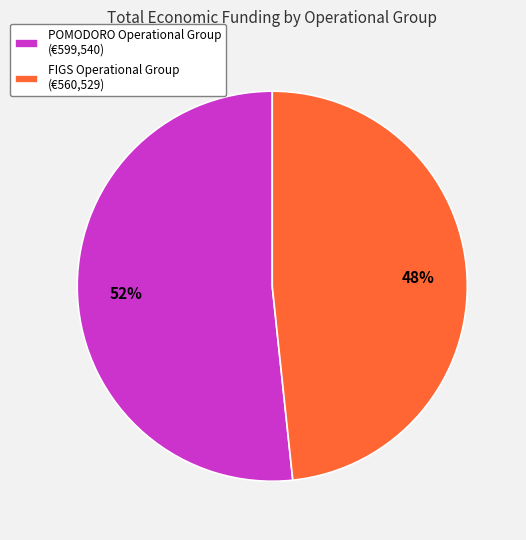

True or false: POMODORO Operational Group accounts for 39% of the total.

False